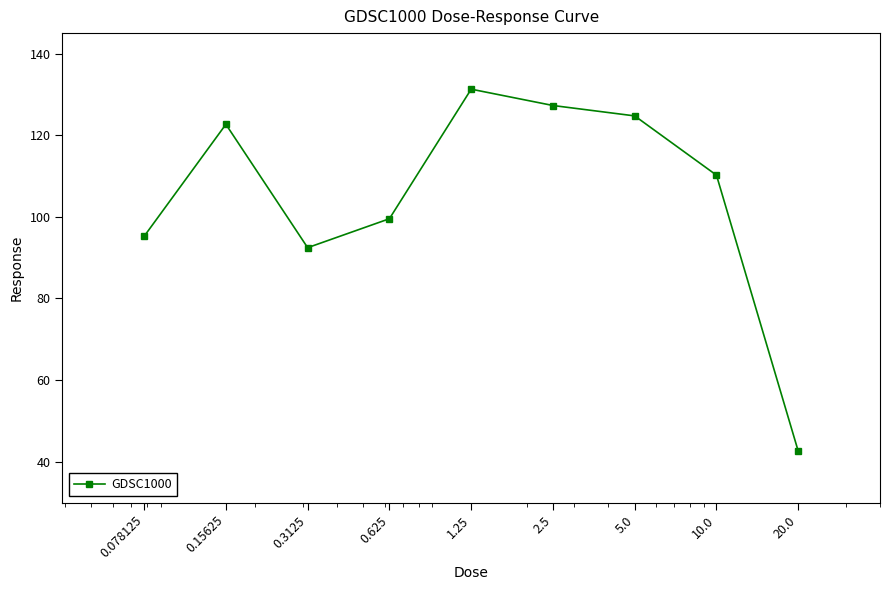

Does the chart have visible grid lines?

No